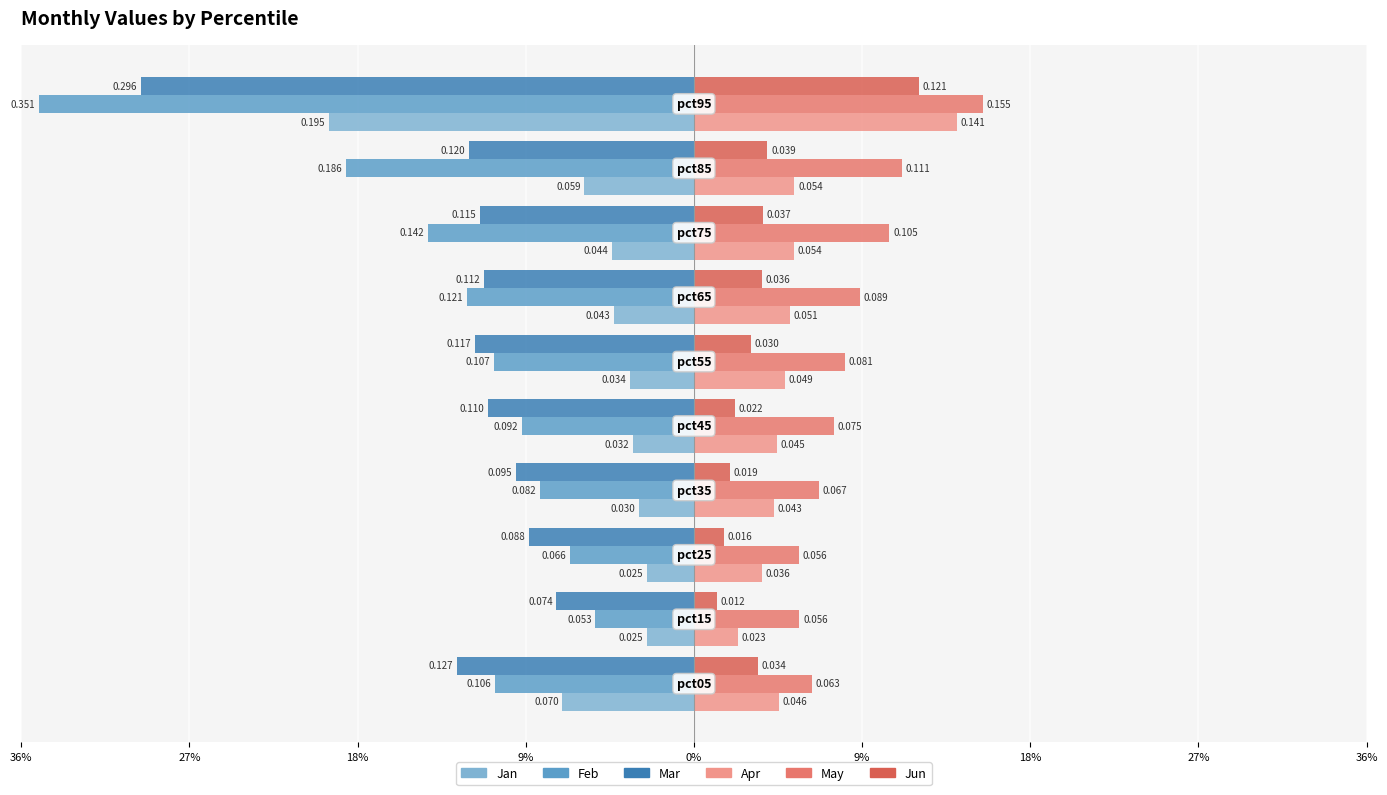

Count the number of data series in this chart.

6